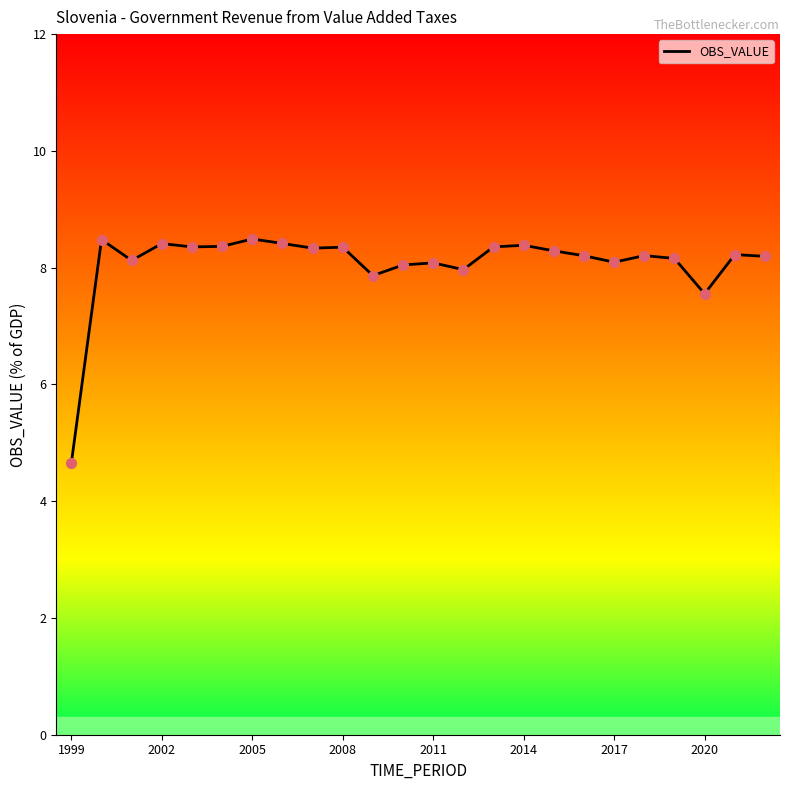

What is the maximum value shown in the chart?

8.5